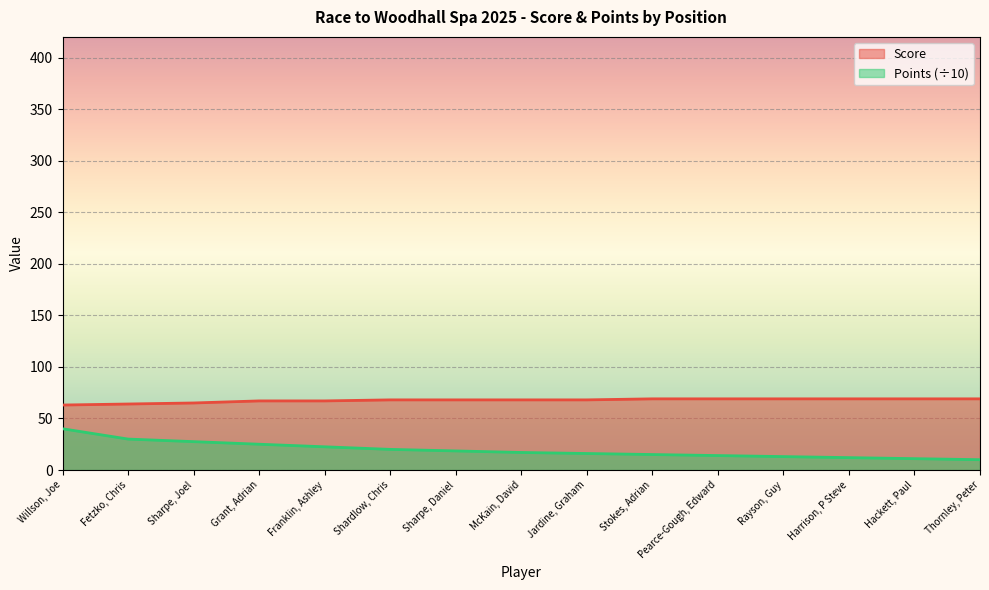

The value of Points at Harrison, P Steve is 21.6. True or false?

False